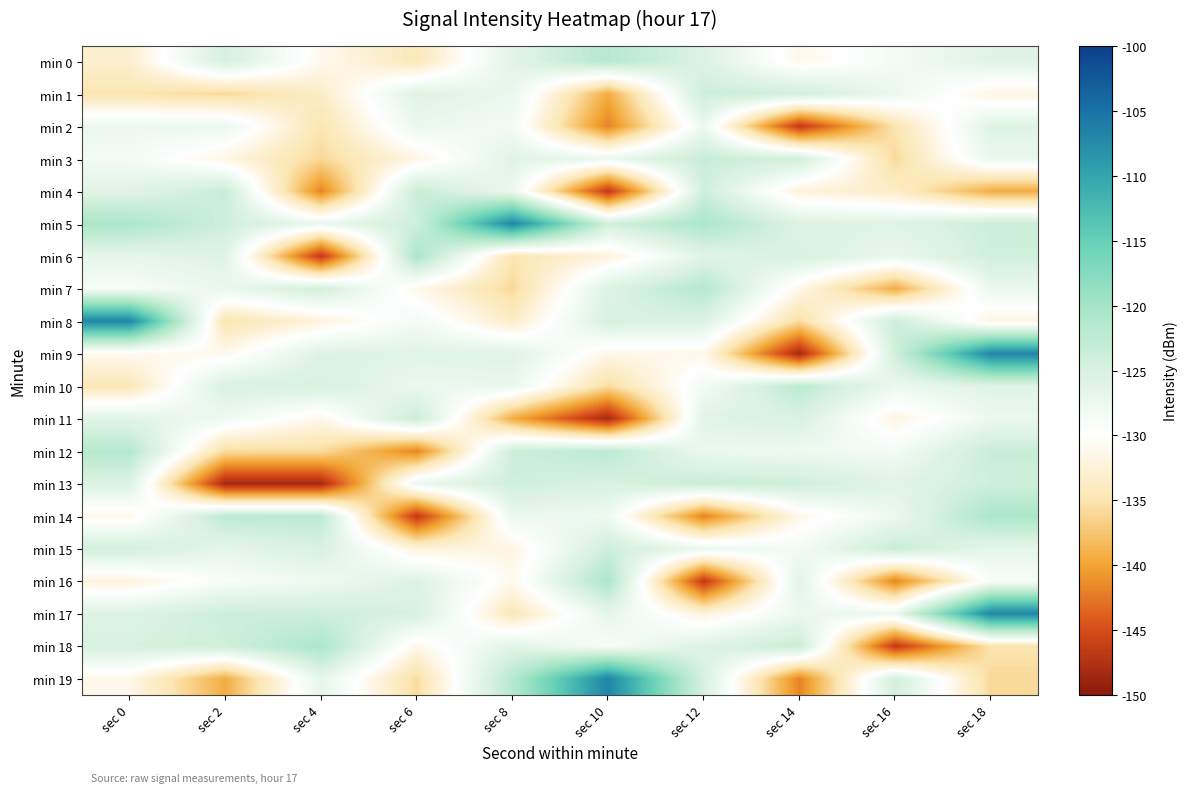

Reading left to right, extract all data points from this chart.

min 0: sec 0=-133.0	sec 2=-124.6	sec 4=-131.0	sec 6=-134.5	sec 8=-126.1	sec 10=-121.6	sec 12=-125.5	sec 14=-131.2	sec 16=-128.4	sec 18=-126.0
min 1: sec 0=-135.0	sec 2=-135.9	sec 4=-133.5	sec 6=-125.8	sec 8=-127.3	sec 10=-139.3	sec 12=-123.8	sec 14=-124.1	sec 16=-127.4	sec 18=-131.8
min 2: sec 0=-127.5	sec 2=-127.4	sec 4=-135.0	sec 6=-127.4	sec 8=-128.4	sec 10=-141.9	sec 12=-127.5	sec 14=-146.7	sec 16=-135.0	sec 18=-125.8
min 3: sec 0=-128.4	sec 2=-131.8	sec 4=-135.9	sec 6=-131.8	sec 8=-126.0	sec 10=-127.4	sec 12=-123.4	sec 14=-124.3	sec 16=-135.9	sec 18=-127.3
min 4: sec 0=-126.0	sec 2=-123.4	sec 4=-141.9	sec 6=-123.4	sec 8=-127.5	sec 10=-146.7	sec 12=-124.0	sec 14=-132.2	sec 16=-133.5	sec 18=-139.3
min 5: sec 0=-120.7	sec 2=-124.0	sec 4=-127.4	sec 6=-124.0	sec 8=-106.8	sec 10=-124.3	sec 12=-120.7	sec 14=-125.6	sec 16=-125.8	sec 18=-123.8
min 6: sec 0=-126.7	sec 2=-125.8	sec 4=-146.7	sec 6=-120.7	sec 8=-135.0	sec 10=-132.2	sec 12=-126.1	sec 14=-124.8	sec 16=-127.3	sec 18=-124.1
min 7: sec 0=-128.9	sec 2=-127.3	sec 4=-124.3	sec 6=-131.2	sec 8=-135.9	sec 10=-125.6	sec 12=-121.6	sec 14=-131.4	sec 16=-139.3	sec 18=-127.4
min 8: sec 0=-106.8	sec 2=-135.0	sec 4=-132.2	sec 6=-128.4	sec 8=-133.5	sec 10=-124.8	sec 12=-125.5	sec 14=-135.7	sec 16=-123.8	sec 18=-131.8
min 9: sec 0=-131.0	sec 2=-131.0	sec 4=-125.6	sec 6=-126.0	sec 8=-125.8	sec 10=-131.4	sec 12=-131.2	sec 14=-148.3	sec 16=-124.1	sec 18=-106.8
min 10: sec 0=-134.5	sec 2=-125.1	sec 4=-124.8	sec 6=-127.5	sec 8=-127.3	sec 10=-135.7	sec 12=-128.4	sec 14=-122.3	sec 16=-127.4	sec 18=-126.0
min 11: sec 0=-126.1	sec 2=-127.9	sec 4=-131.4	sec 6=-123.4	sec 8=-139.3	sec 10=-148.3	sec 12=-126.0	sec 14=-125.1	sec 16=-131.8	sec 18=-127.5
min 12: sec 0=-121.6	sec 2=-135.7	sec 4=-135.7	sec 6=-141.9	sec 8=-123.8	sec 10=-122.3	sec 12=-127.5	sec 14=-127.9	sec 16=-128.4	sec 18=-123.4
min 13: sec 0=-125.5	sec 2=-148.3	sec 4=-148.3	sec 6=-127.4	sec 8=-124.1	sec 10=-125.1	sec 12=-123.4	sec 14=-124.0	sec 16=-126.0	sec 18=-124.0
min 14: sec 0=-131.2	sec 2=-122.3	sec 4=-122.3	sec 6=-146.7	sec 8=-127.4	sec 10=-127.9	sec 12=-141.9	sec 14=-131.2	sec 16=-127.5	sec 18=-120.7
min 15: sec 0=-124.3	sec 2=-126.7	sec 4=-125.1	sec 6=-132.2	sec 8=-131.8	sec 10=-124.0	sec 12=-127.4	sec 14=-128.4	sec 16=-123.4	sec 18=-126.7
min 16: sec 0=-132.2	sec 2=-128.9	sec 4=-127.9	sec 6=-125.6	sec 8=-131.0	sec 10=-120.7	sec 12=-146.7	sec 14=-126.0	sec 16=-141.9	sec 18=-128.9
min 17: sec 0=-125.6	sec 2=-123.8	sec 4=-124.0	sec 6=-124.8	sec 8=-134.5	sec 10=-126.7	sec 12=-132.2	sec 14=-127.5	sec 16=-127.4	sec 18=-106.8
min 18: sec 0=-124.8	sec 2=-124.1	sec 4=-120.7	sec 6=-131.4	sec 8=-126.1	sec 10=-128.9	sec 12=-125.6	sec 14=-123.4	sec 16=-146.7	sec 18=-135.0
min 19: sec 0=-131.4	sec 2=-139.3	sec 4=-126.7	sec 6=-135.7	sec 8=-121.6	sec 10=-106.8	sec 12=-124.8	sec 14=-141.9	sec 16=-124.3	sec 18=-135.9